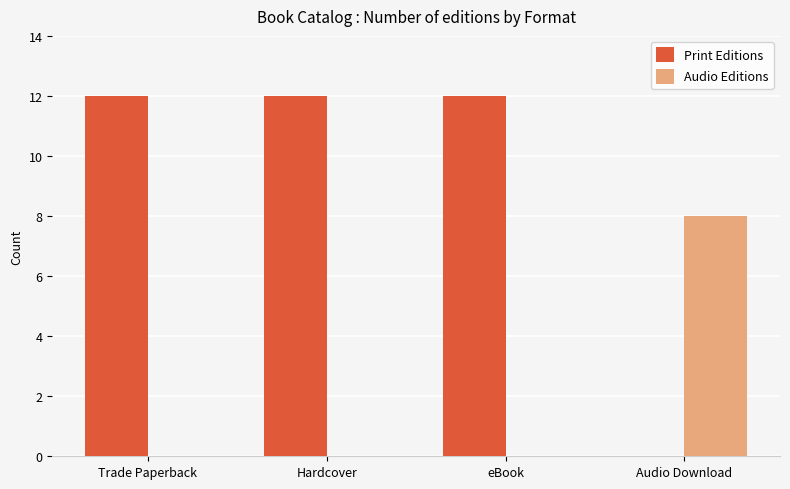

Is it true that Print Editions equals -5 at Audio Download?

False